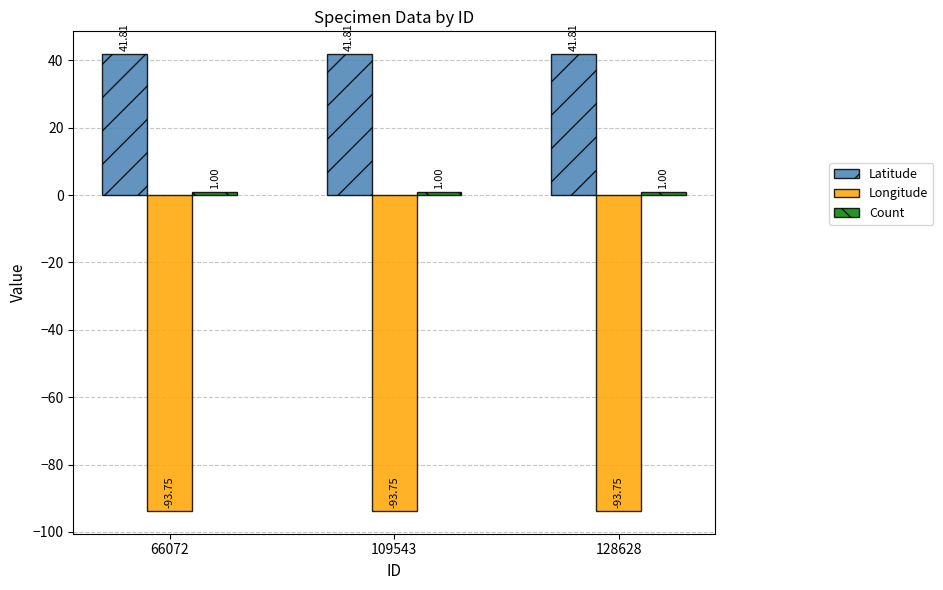

At how many categories does at least one series exceed 8?

3